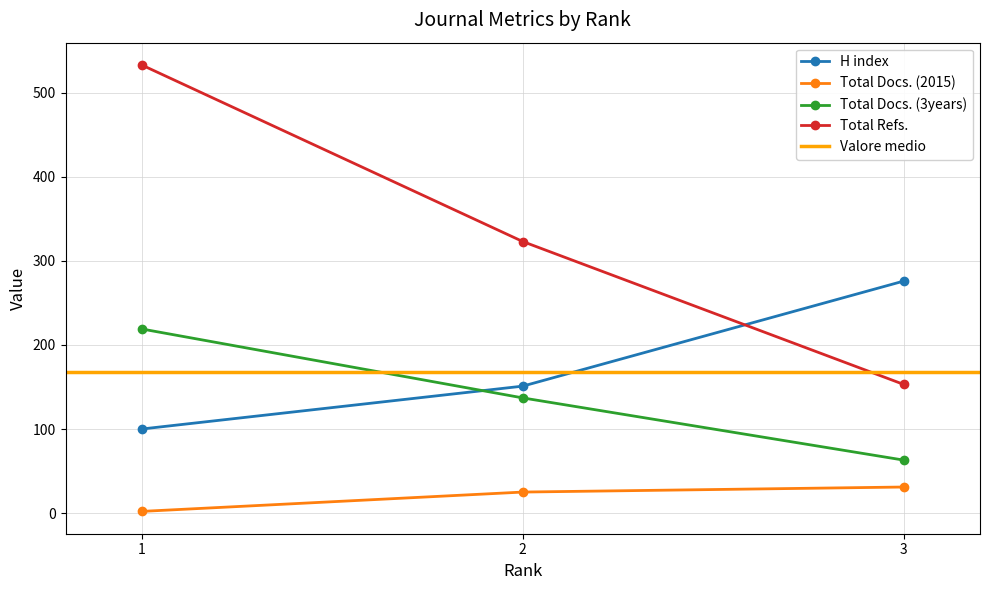

Is it true that H index equals 100 at 1?

True